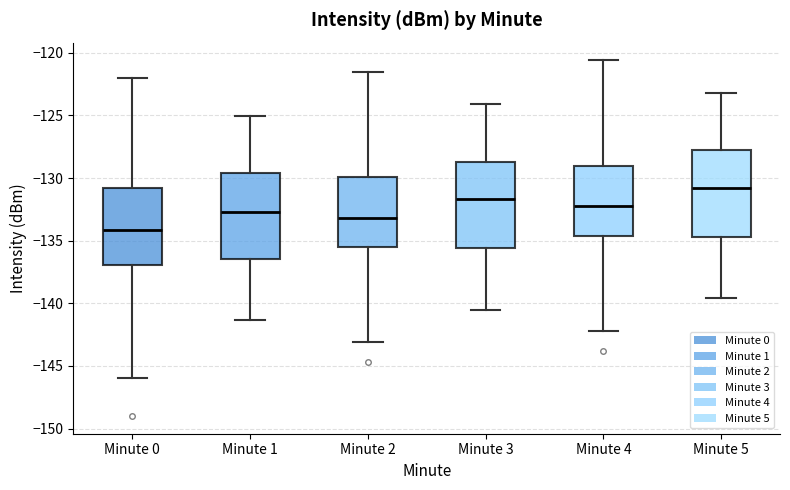

Reading left to right, read every box against the y-axis: the position of its median line, the range the box covers, and the ends of its whiskers. The values are not printed on the chart, so give them approximately, as read against the axis.

Minute 0: median -134.0, box -137.0 to -131.0, whiskers -146.0 to -122.0
Minute 1: median -132.5, box -136.5 to -129.5, whiskers -141.5 to -125.0
Minute 2: median -133.0, box -135.5 to -130.0, whiskers -143.0 to -121.5
Minute 3: median -131.5, box -135.5 to -128.5, whiskers -140.5 to -124.0
Minute 4: median -132.0, box -134.5 to -129.0, whiskers -142.0 to -120.5
Minute 5: median -131.0, box -134.5 to -128.0, whiskers -139.5 to -123.0